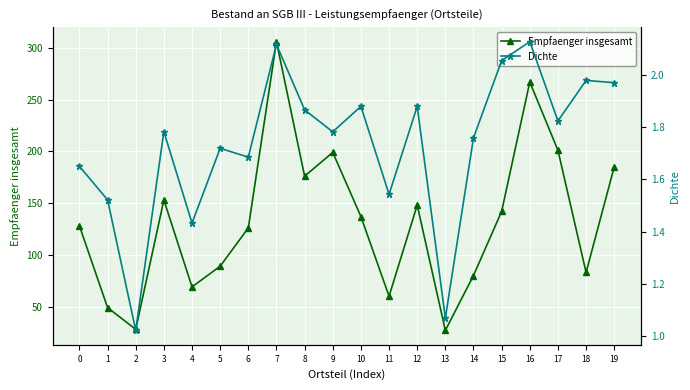

Is it true that Empfaenger insgesamt equals 126.0 at 6?

True